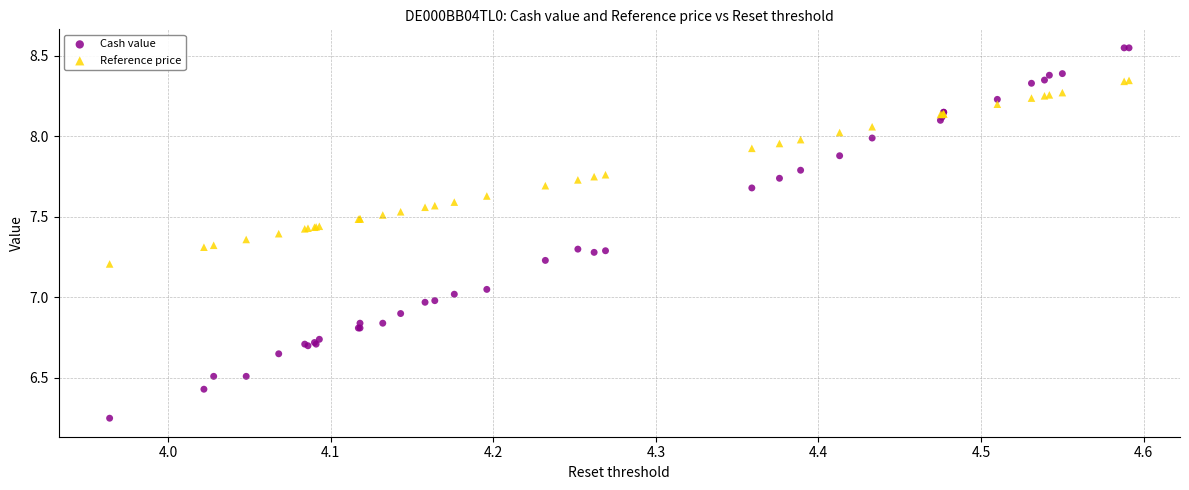

Which series reaches the minimum Y coordinate?

Cash value